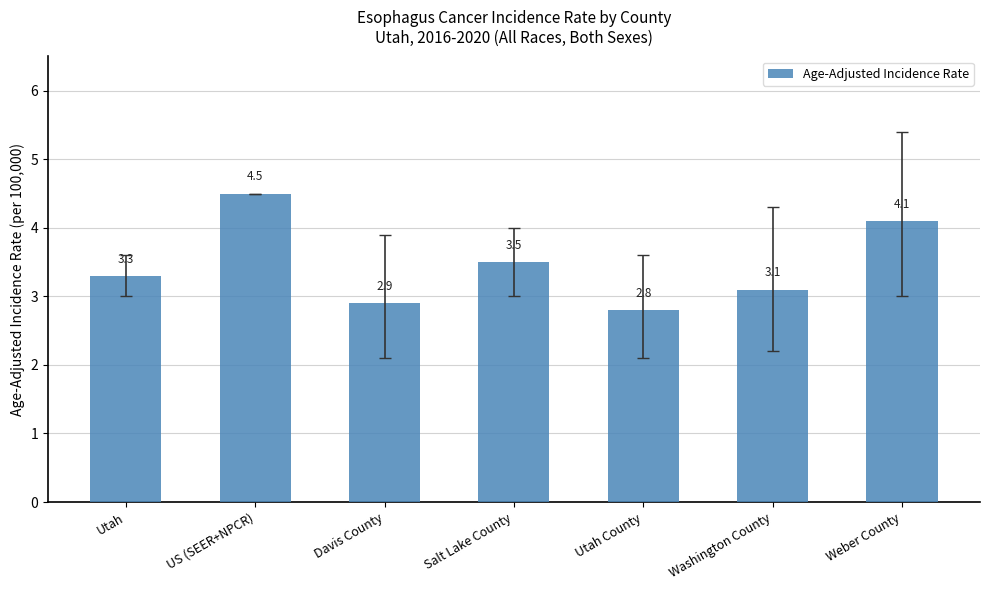

What is the label of the 2nd bar from the left?

US (SEER+NPCR)